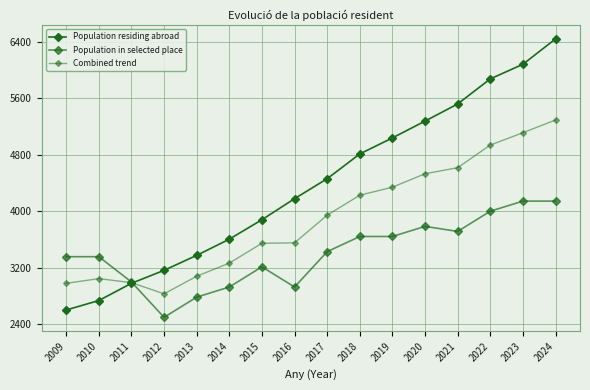

Does the chart have visible grid lines?

Yes